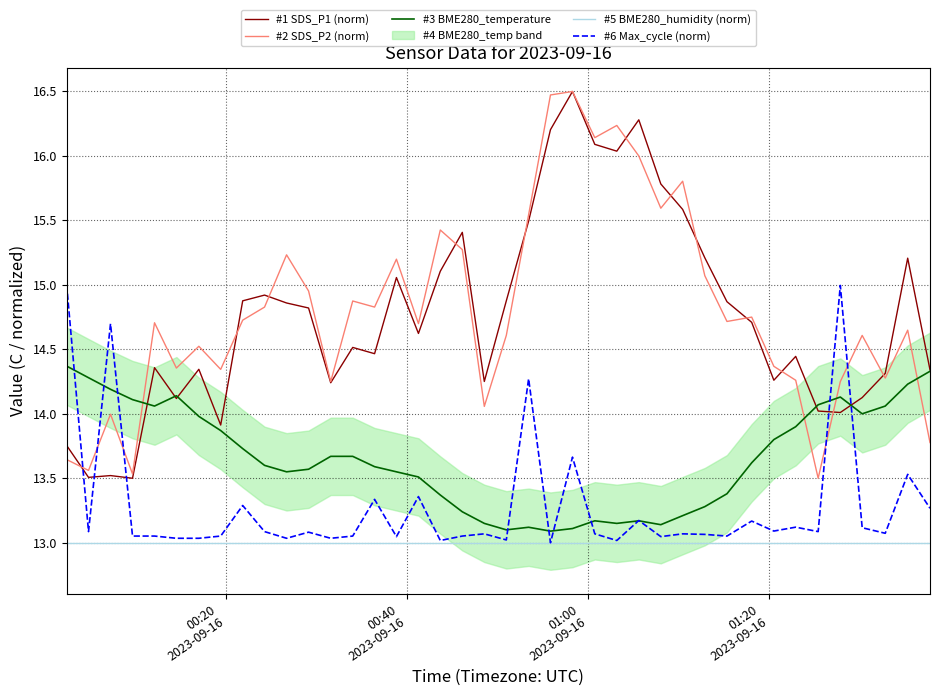

What is the difference between the maximum and minimum values in the #6 Max_cycle (norm) series?

2.0